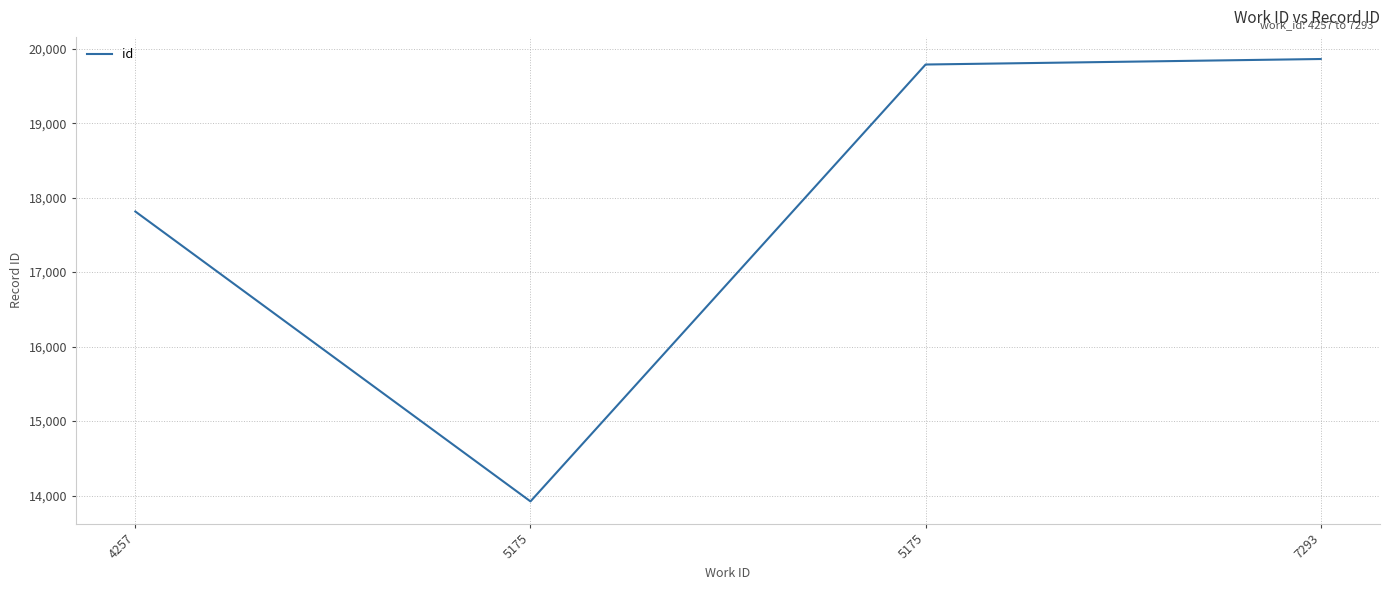

What is the ratio of the value at 5175 to the value at 7293?

1.0